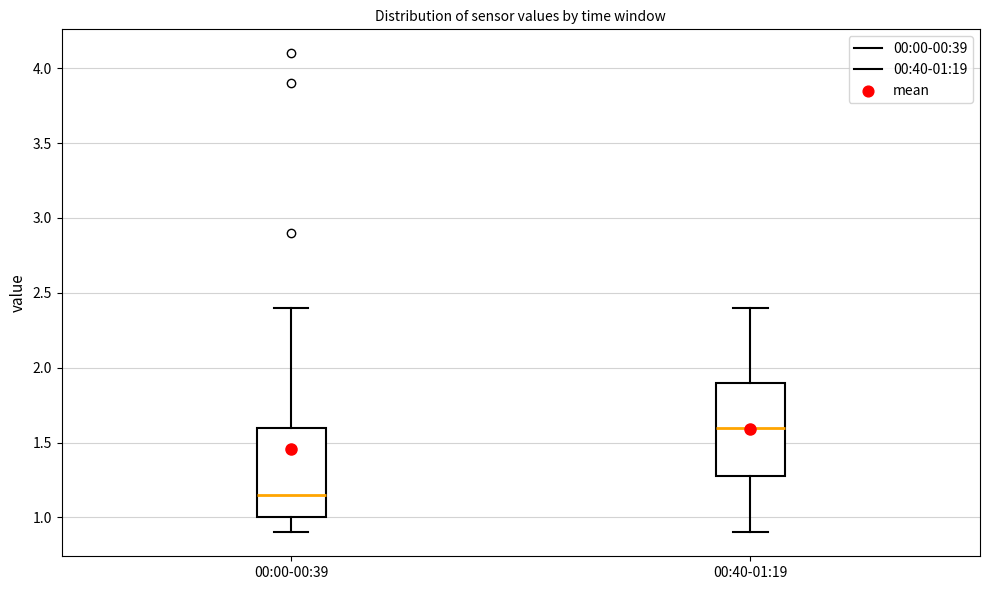

Reading left to right, read every box against the y-axis: the position of its median line, the range the box covers, and the ends of its whiskers. The values are not printed on the chart, so give them approximately, as read against the axis.

00:00-00:39: median 1.15, box 1.00 to 1.60, whiskers 0.90 to 2.40
00:40-01:19: median 1.60, box 1.30 to 1.90, whiskers 0.90 to 2.40